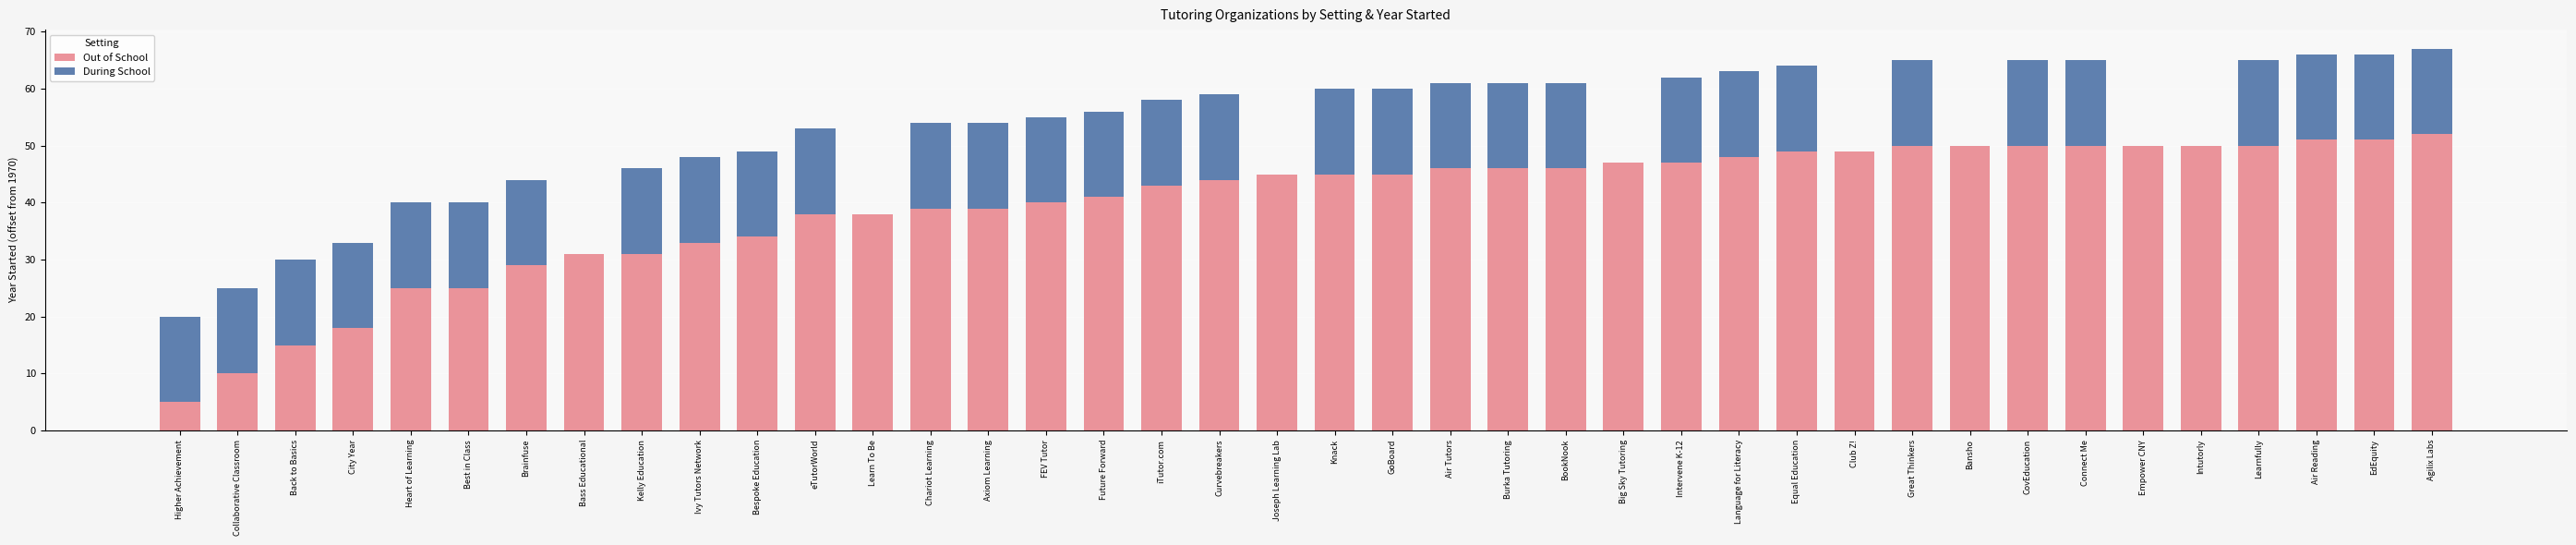

What is the sum of all Out of School values?

1595